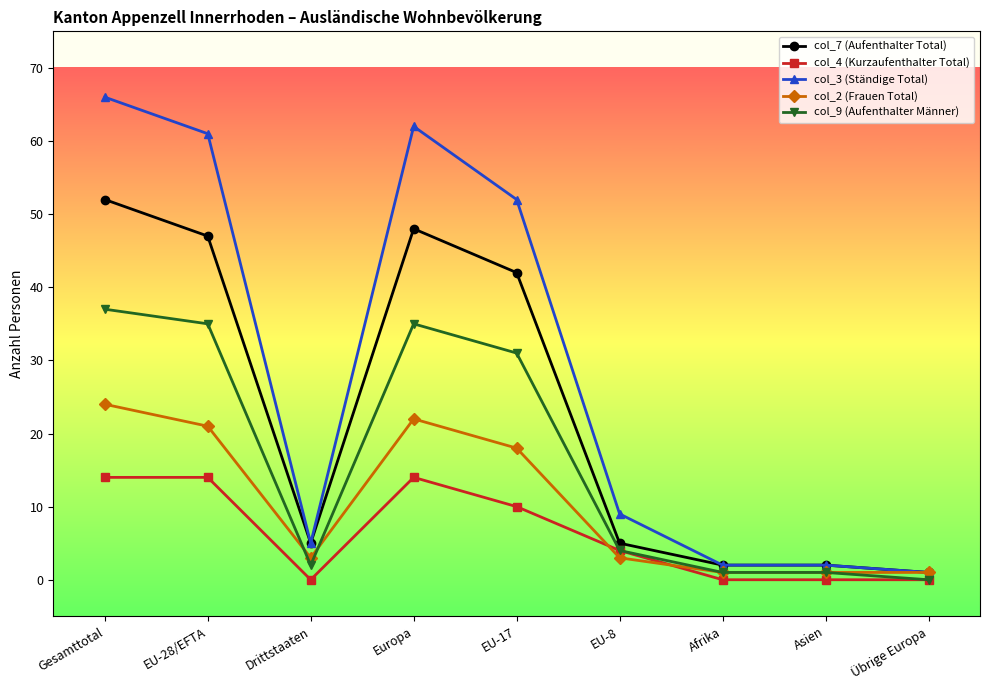

What is the difference between the second highest and minimum values in the col_2 (Frauen Total) series?

21